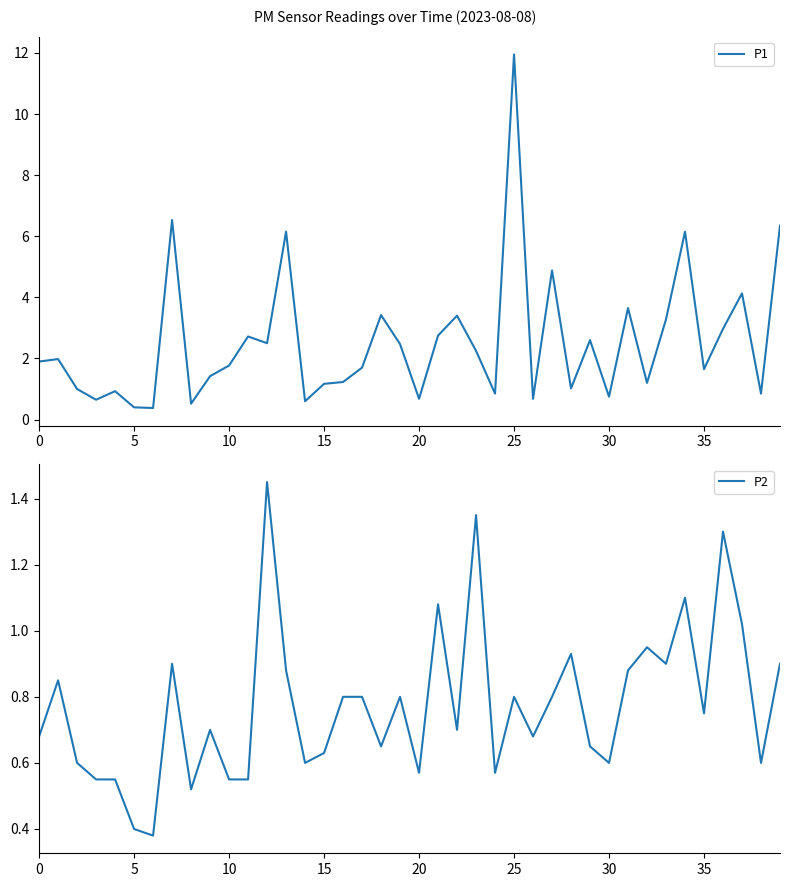

In P2, how many points are higher than both neighbors (excluding endpoints)?

12